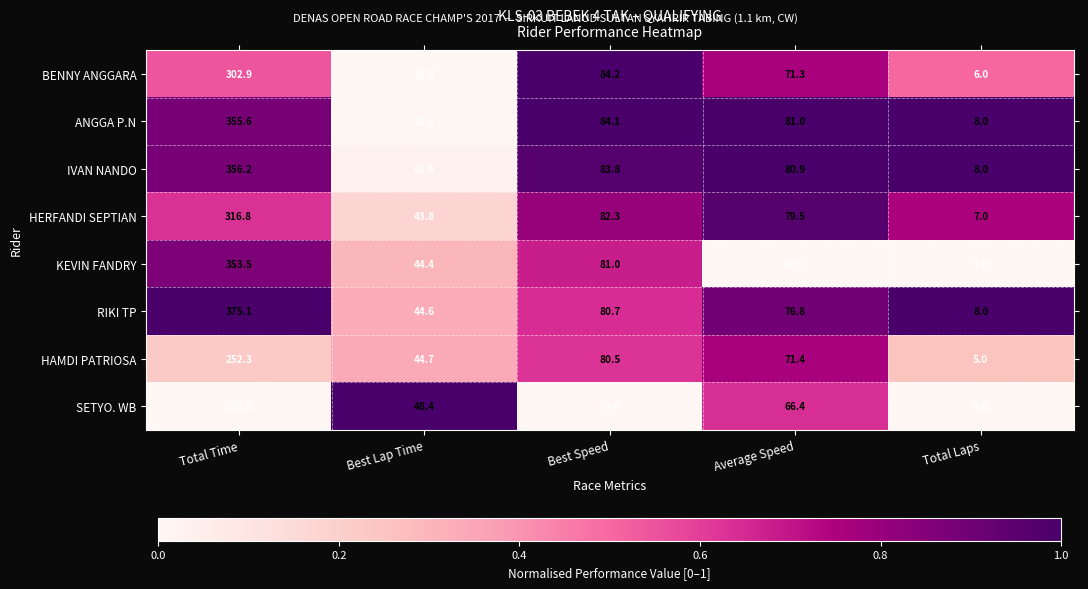

At which category is the sum across all series the highest?

Total Time